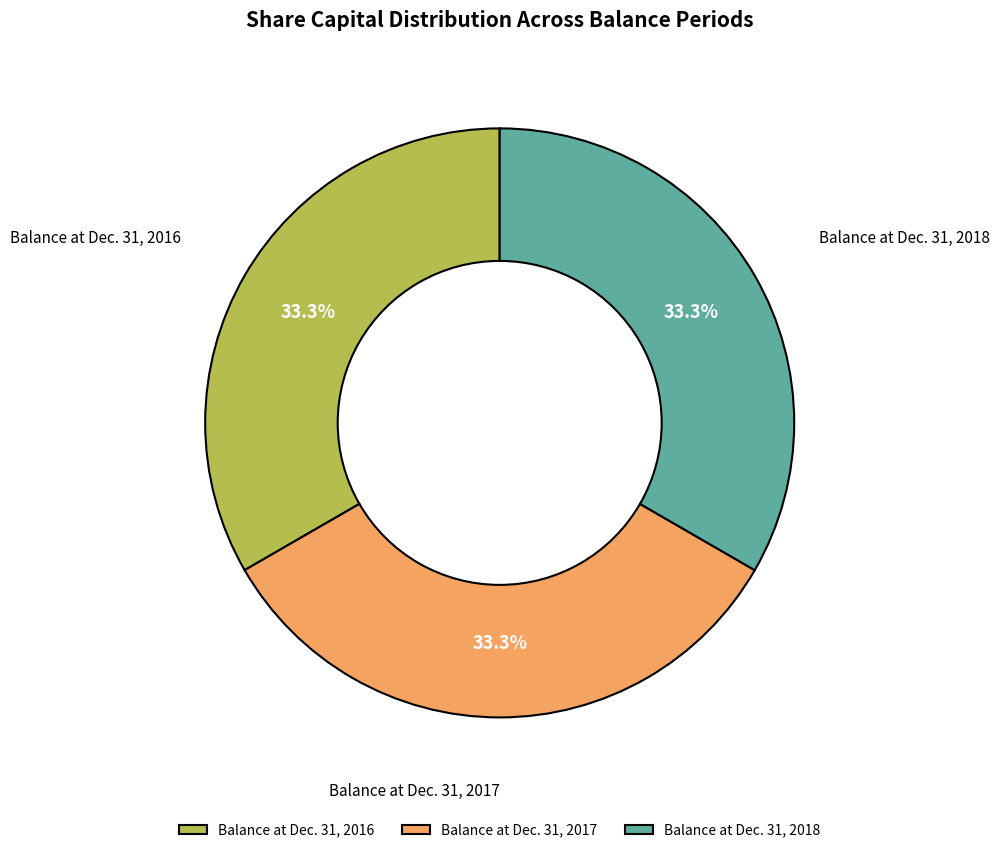

Combined, do Balance at Dec. 31, 2018 and Balance at Dec. 31, 2017 account for over 50%?

Yes